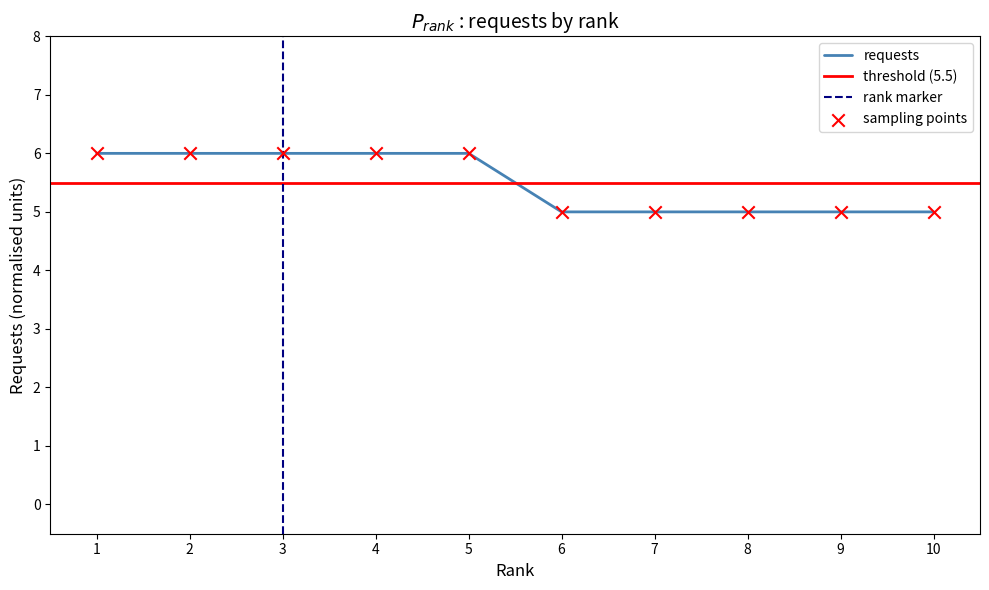

What is the change in value from 4 to 10?

-1